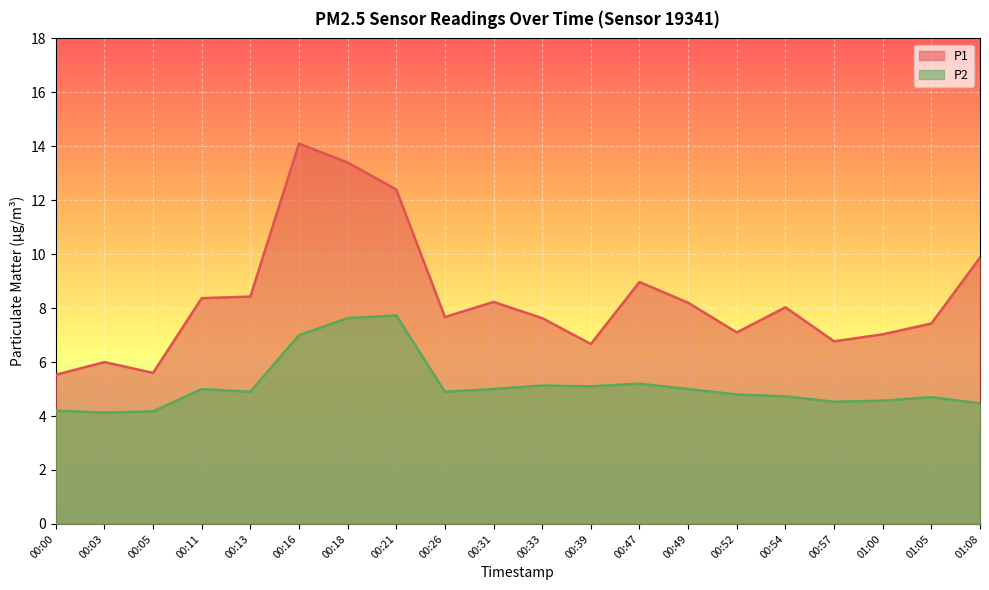

Which series changed the most between 00:00 and 00:33?

P1